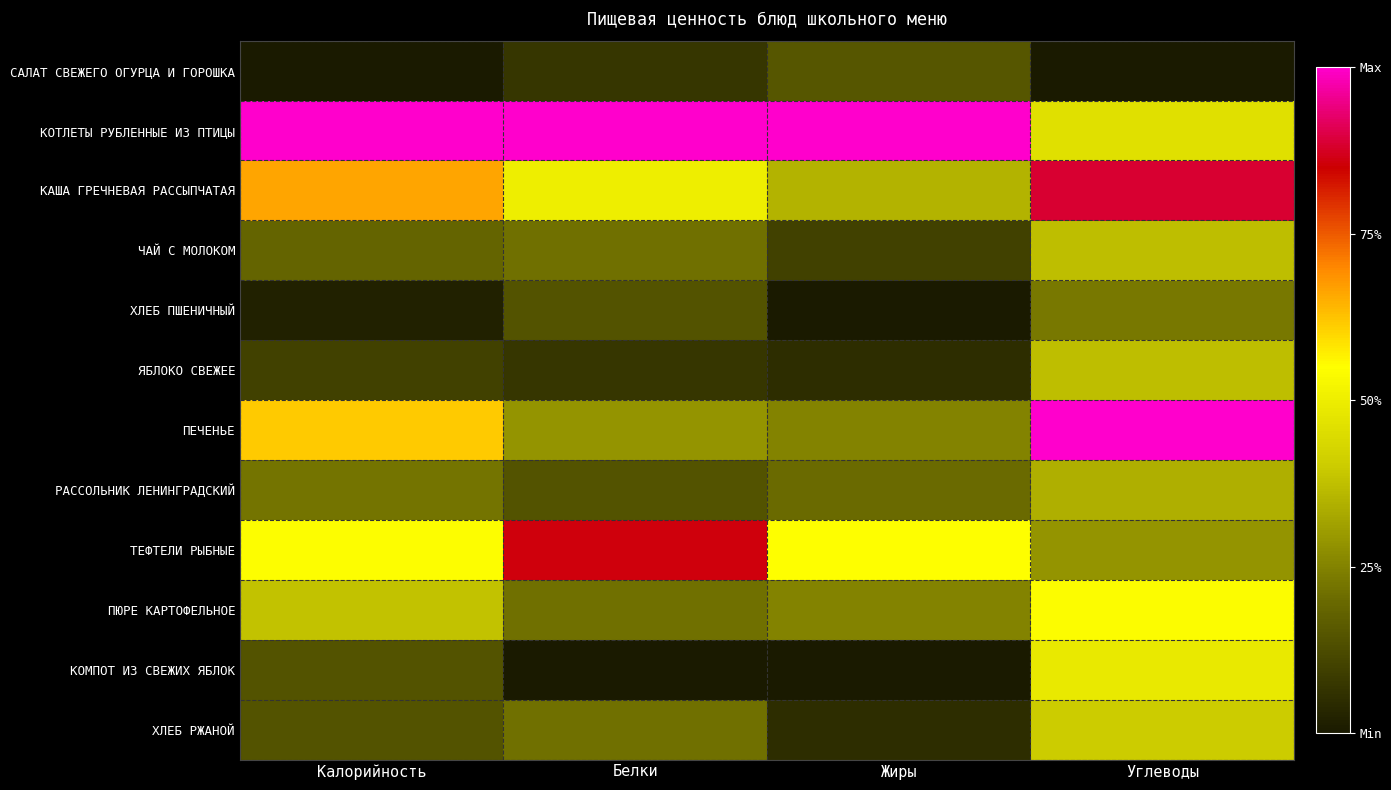

Reading right to left, transcribe all the data shown in this chart.

САЛАТ СВЕЖЕГО ОГУРЦА И ГОРОШКА: Углеводы=0.0	Жиры=0.1	Белки=0.1	Калорийность=0.0
КОТЛЕТЫ РУБЛЕННЫЕ ИЗ ПТИЦЫ: Углеводы=0.5	Жиры=1.0	Белки=1.0	Калорийность=1.0
КАША ГРЕЧНЕВАЯ РАССЫПЧАТАЯ: Углеводы=0.9	Жиры=0.3	Белки=0.5	Калорийность=0.7
ЧАЙ С МОЛОКОМ: Углеводы=0.4	Жиры=0.1	Белки=0.2	Калорийность=0.2
ХЛЕБ ПШЕНИЧНЫЙ: Углеводы=0.2	Жиры=0.0	Белки=0.1	Калорийность=0.0
ЯБЛОКО СВЕЖЕЕ: Углеводы=0.4	Жиры=0.1	Белки=0.1	Калорийность=0.1
ПЕЧЕНЬЕ: Углеводы=1.0	Жиры=0.2	Белки=0.3	Калорийность=0.6
РАССОЛЬНИК ЛЕНИНГРАДСКИЙ: Углеводы=0.3	Жиры=0.2	Белки=0.1	Калорийность=0.2
ТЕФТЕЛИ РЫБНЫЕ: Углеводы=0.3	Жиры=0.6	Белки=0.9	Калорийность=0.5
ПЮРЕ КАРТОФЕЛЬНОЕ: Углеводы=0.5	Жиры=0.2	Белки=0.2	Калорийность=0.4
КОМПОТ ИЗ СВЕЖИХ ЯБЛОК: Углеводы=0.5	Жиры=0.0	Белки=0.0	Калорийность=0.1
ХЛЕБ РЖАНОЙ: Углеводы=0.4	Жиры=0.1	Белки=0.2	Калорийность=0.1